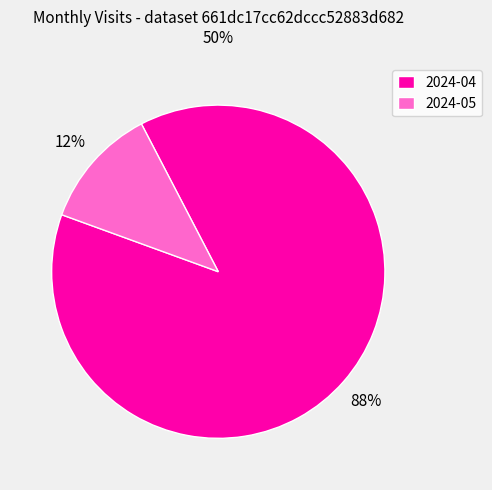

Does 2024-04 account for over 50% of the chart?

Yes